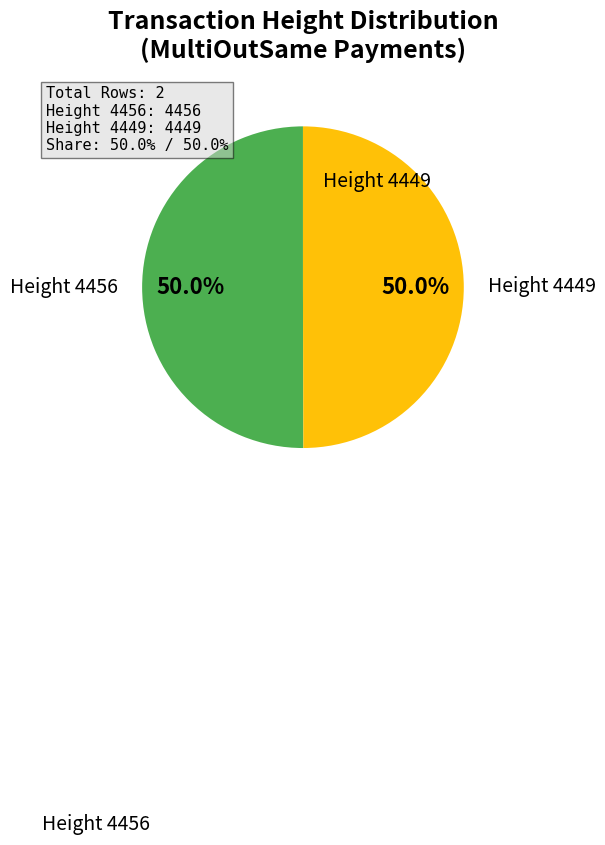

How many slices are in this pie chart?

2